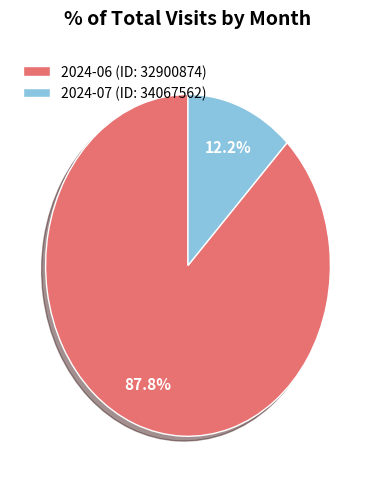

Rank the categories by value from highest to lowest.

2024-06 (ID: 32900874), 2024-07 (ID: 34067562)